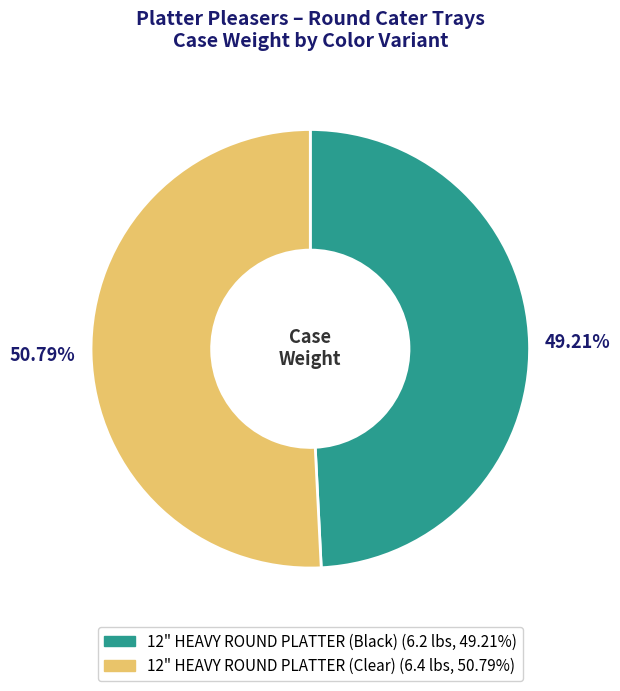

Does any single category account for the majority?

Yes